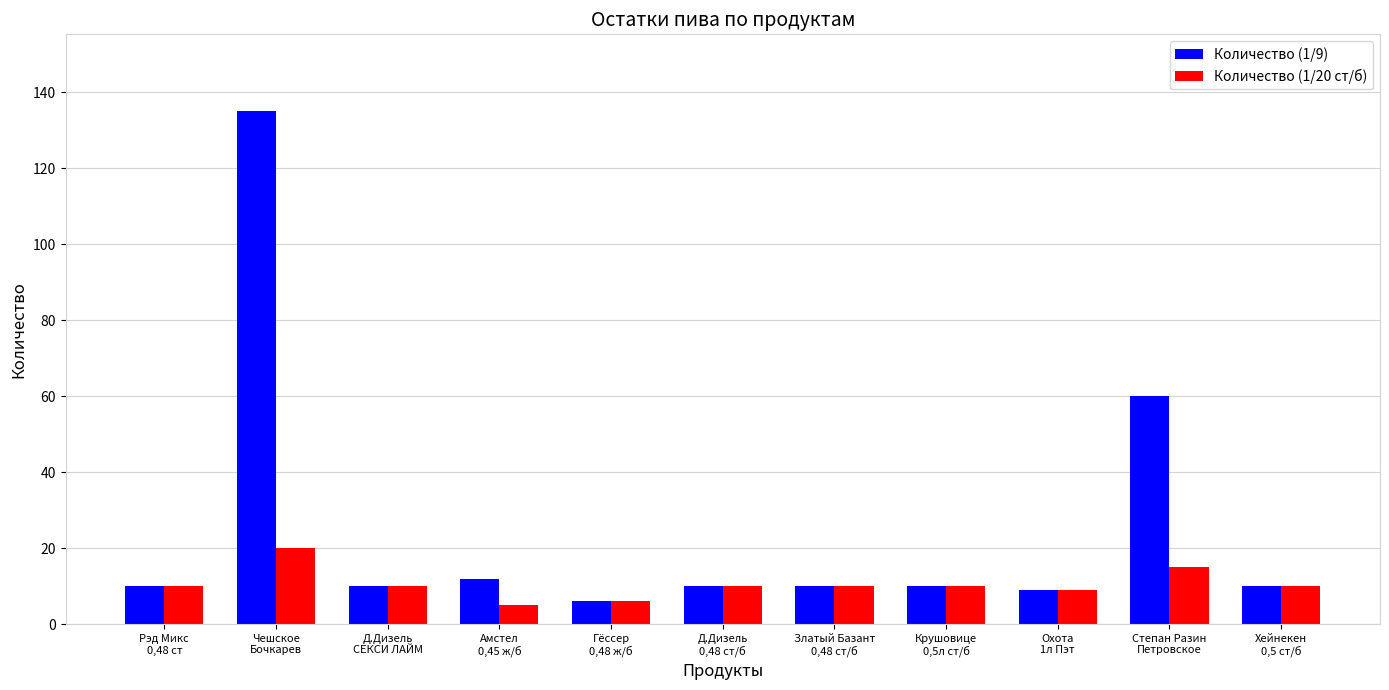

Which series has the largest total across all categories?

Количество (1/9)